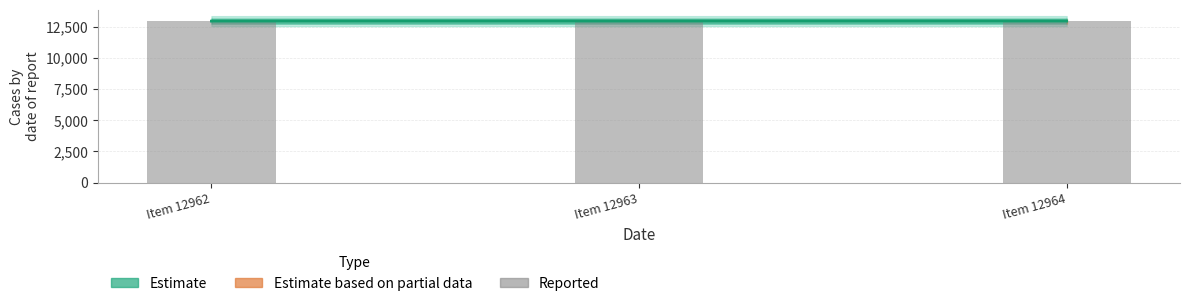

List the series in order of their peak value, highest first.

Estimate, Reported